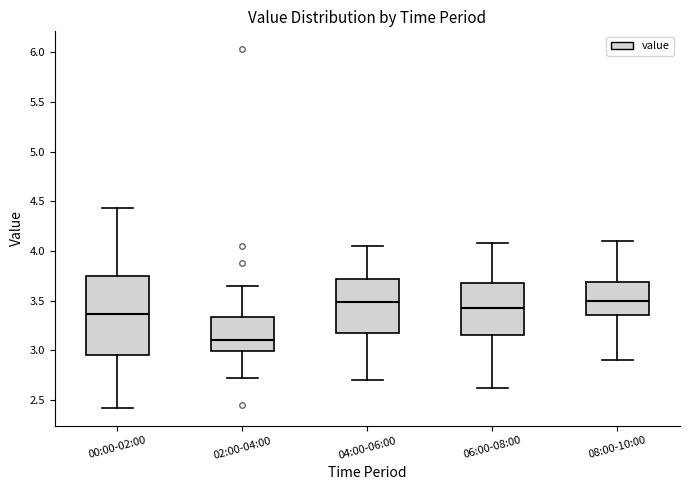

Which box is the tallest, from its lower edge to its upper edge?

00:00-02:00